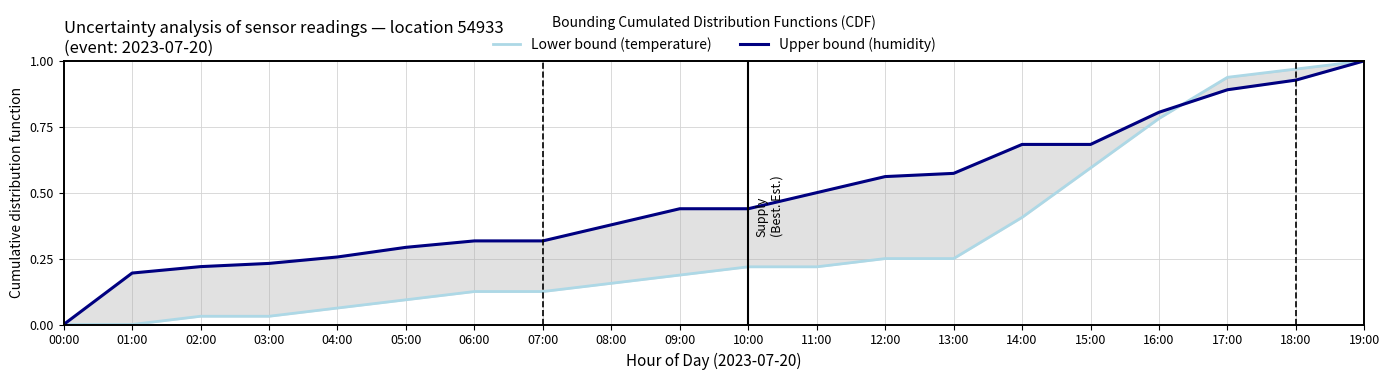

True or false: Upper bound (humidity) has a value of 0.0 at 00:00.

True